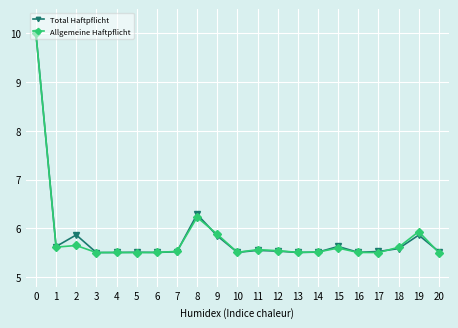

How many series are shown in this chart?

2